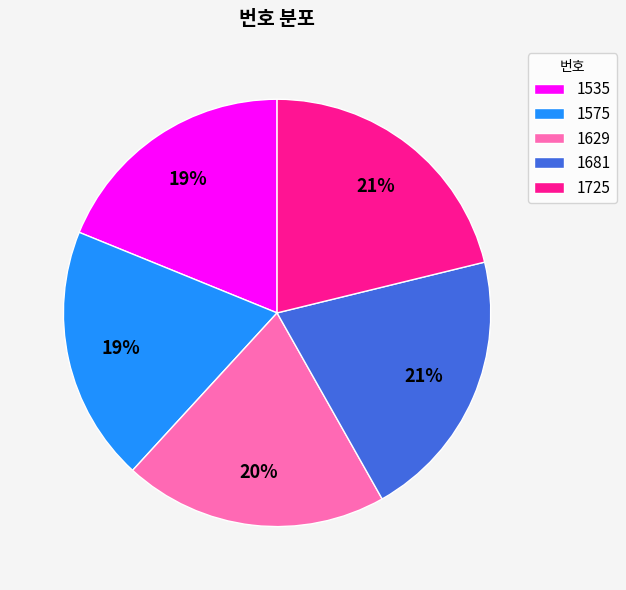

True or false: 1681 accounts for 21% of the total.

True